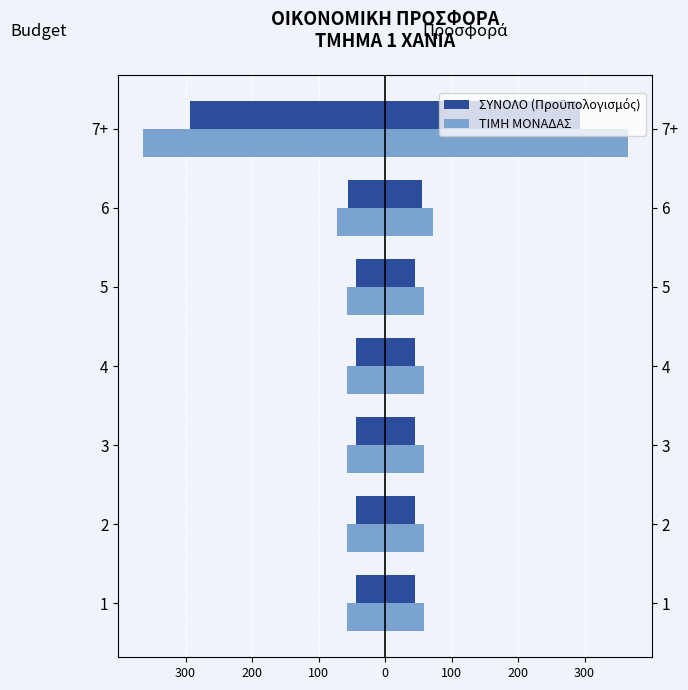

Which series has the largest range (max minus min)?

ΤΙΜΗ/ΜΟΝΑΔΑ Budget